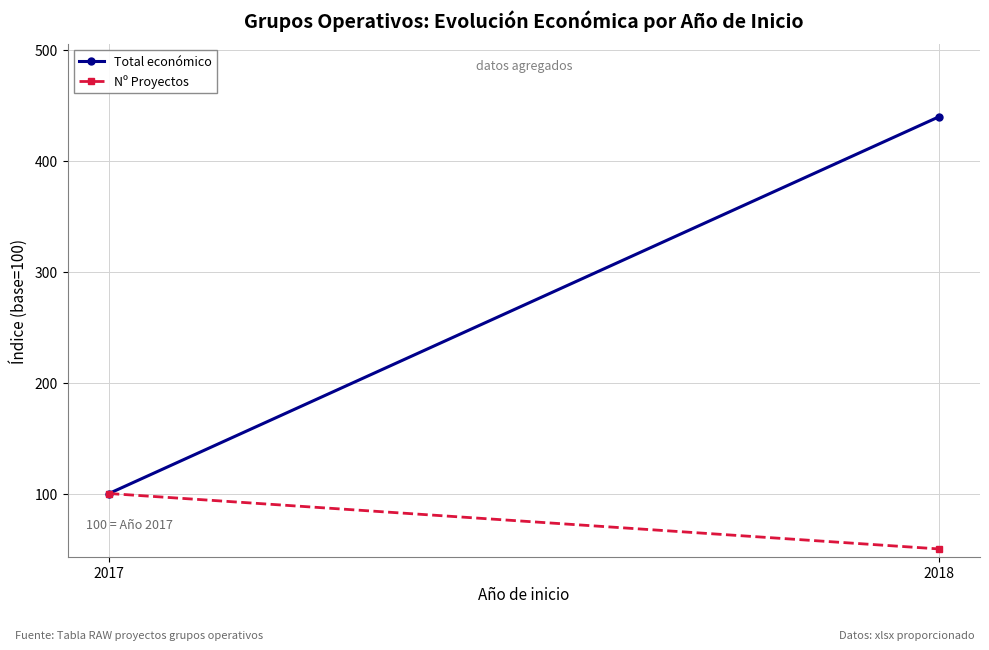

The Total económico series shows 710.8 at 2018. True or false?

False